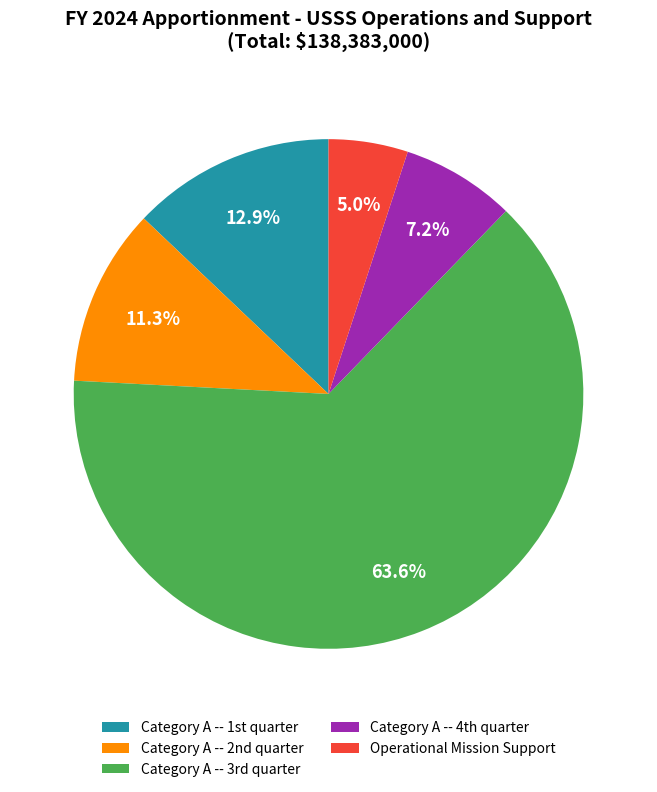

How many segments does this pie chart have?

5